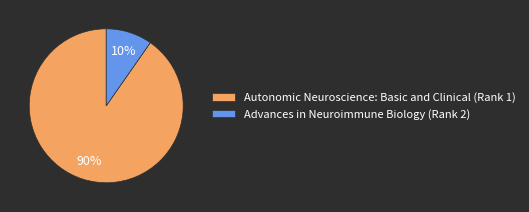

How many slices are in this pie chart?

2